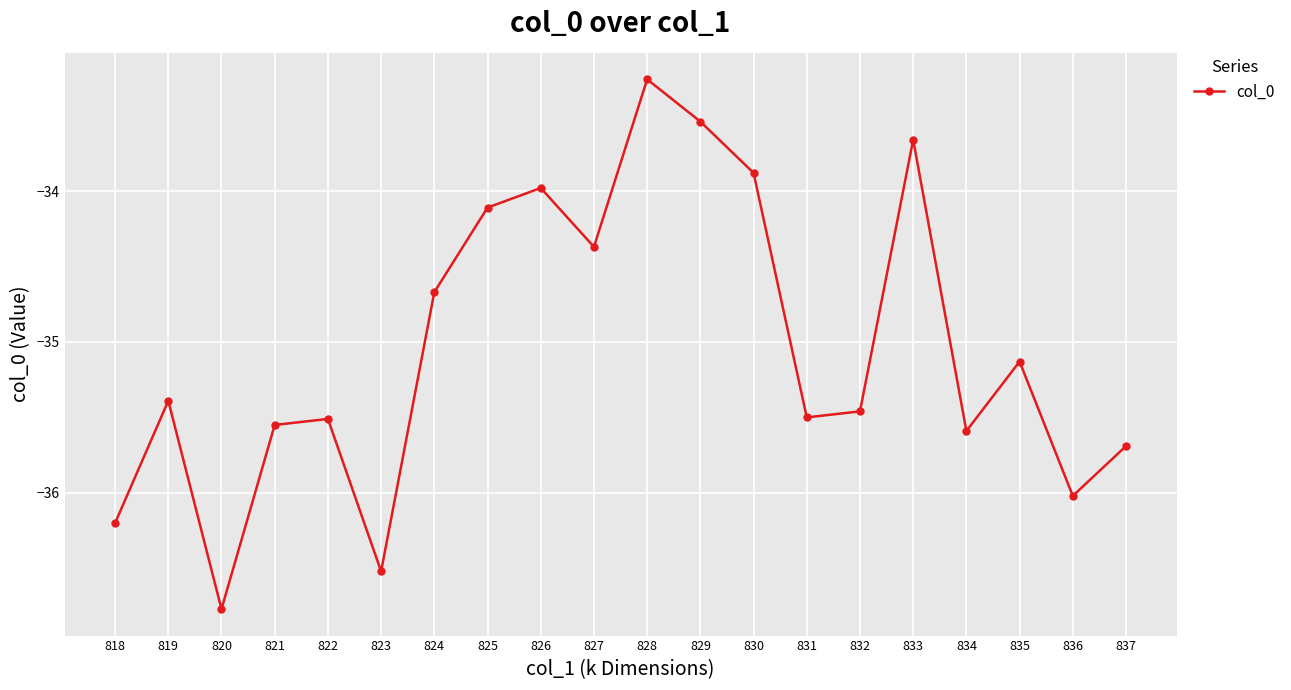

At which category does the data reach its first local valley?

820